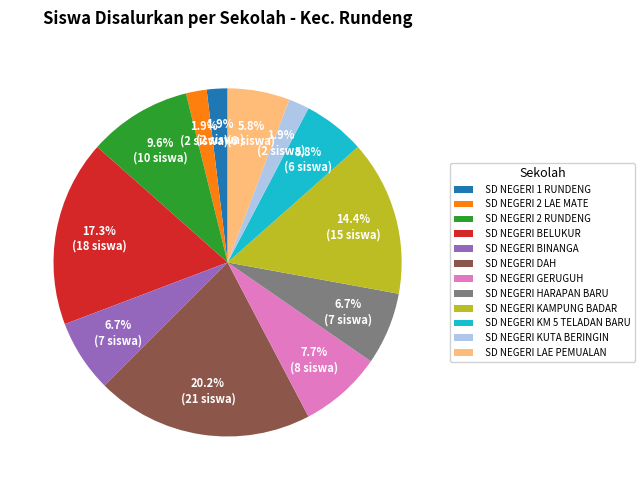

Which slice is the largest?

SD NEGERI DAH